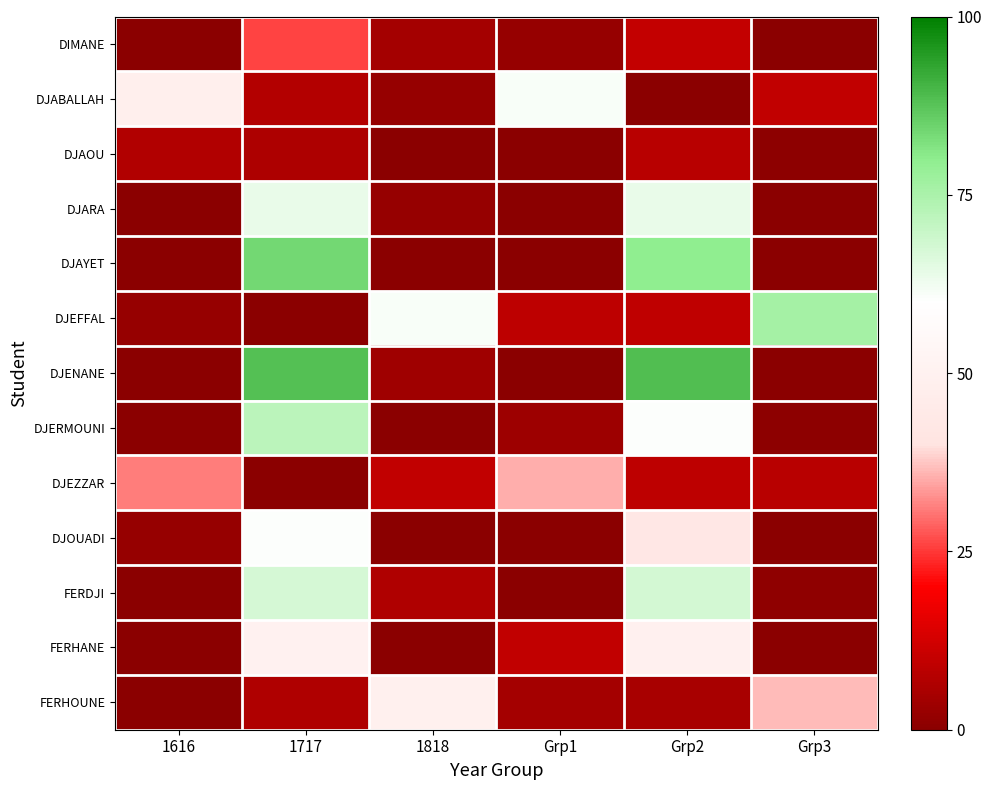

At which category does the chart reach its minimum across all series?

1616